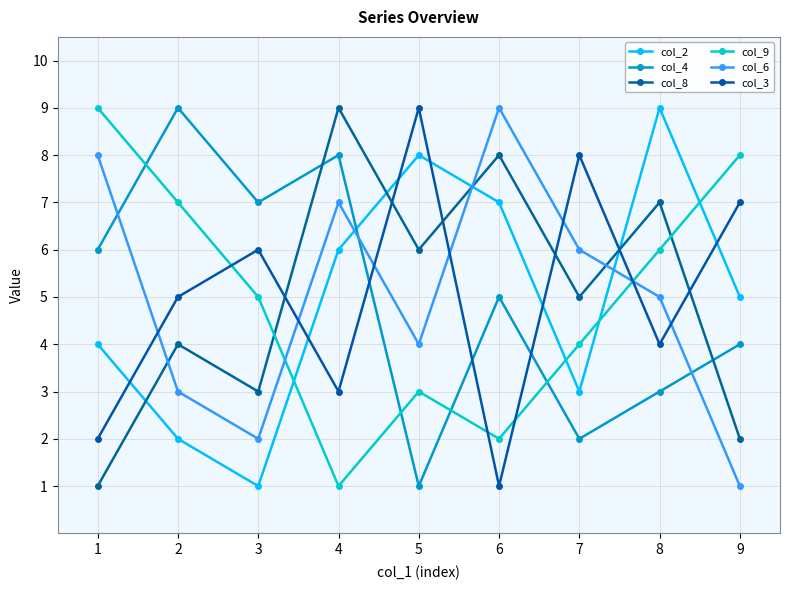

What are all the series names shown in the legend?

col_2, col_4, col_8, col_9, col_6, col_3